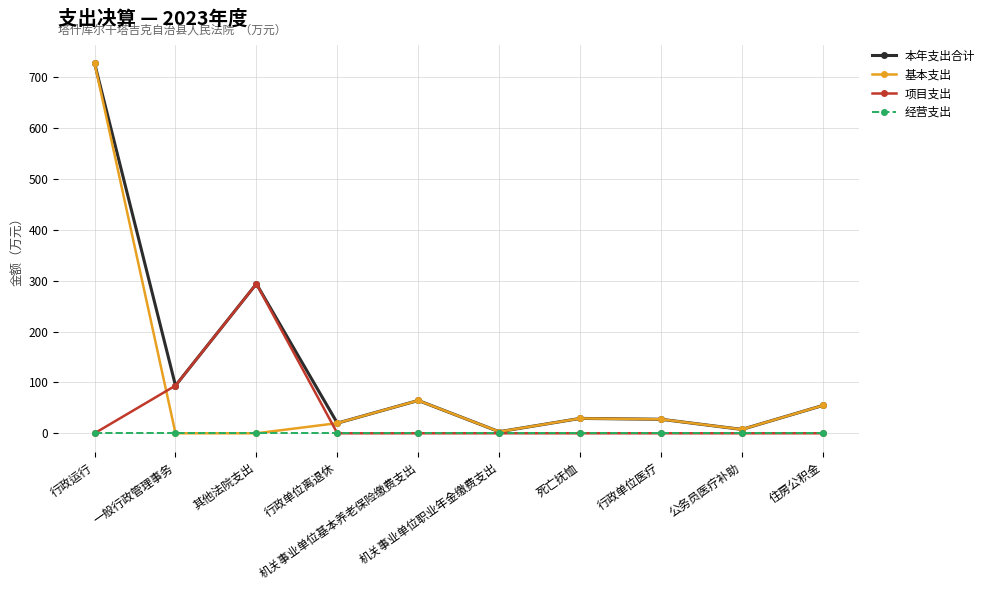

What is the difference between the maximum and minimum values in the 项目支出 series?

293.7